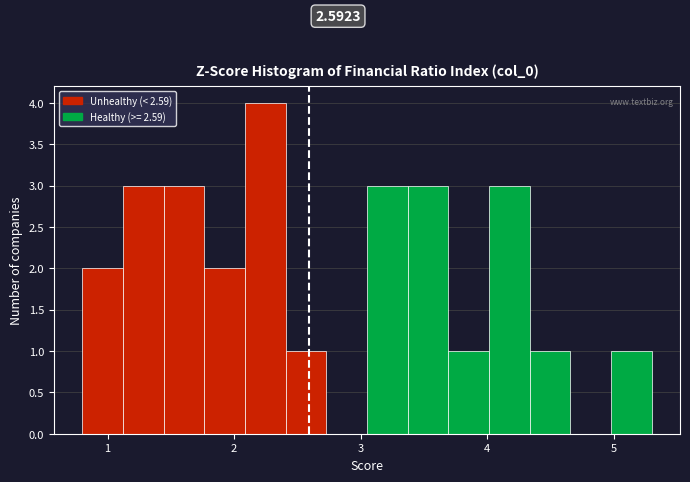

Around what value on the x-axis is the tallest bar? Give the approximate position of its centre, as read against the axis.

2.2